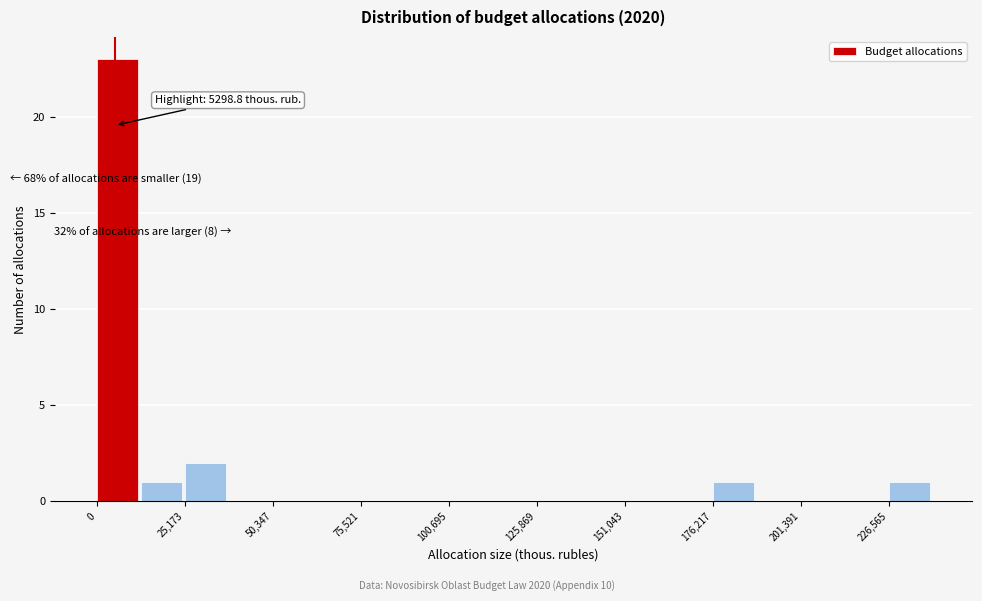

Read against the x-axis, roughly where is the centre of the tallest bar?

5000